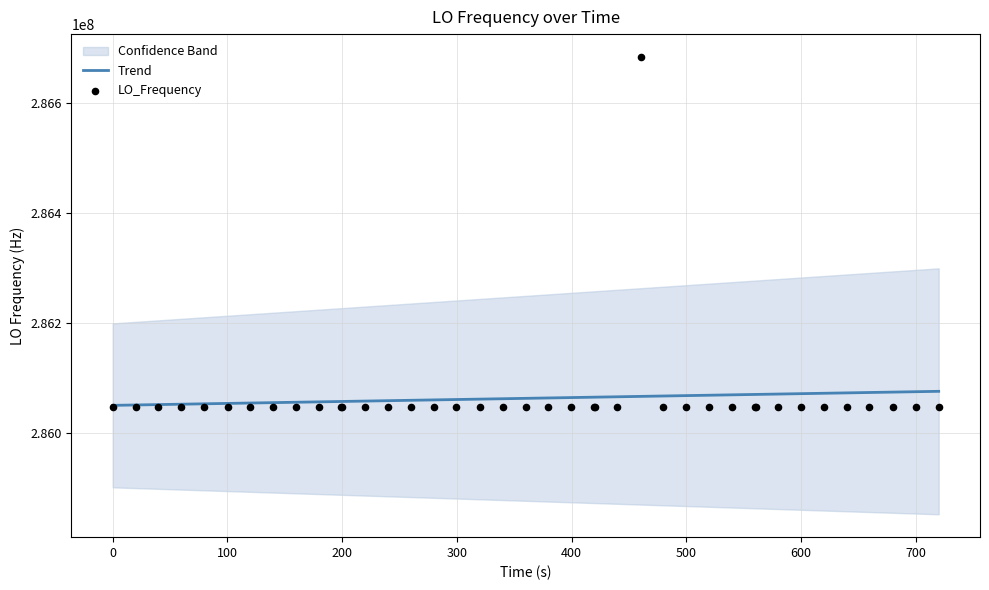

At how many categories does at least one series exceed 286507531?

1